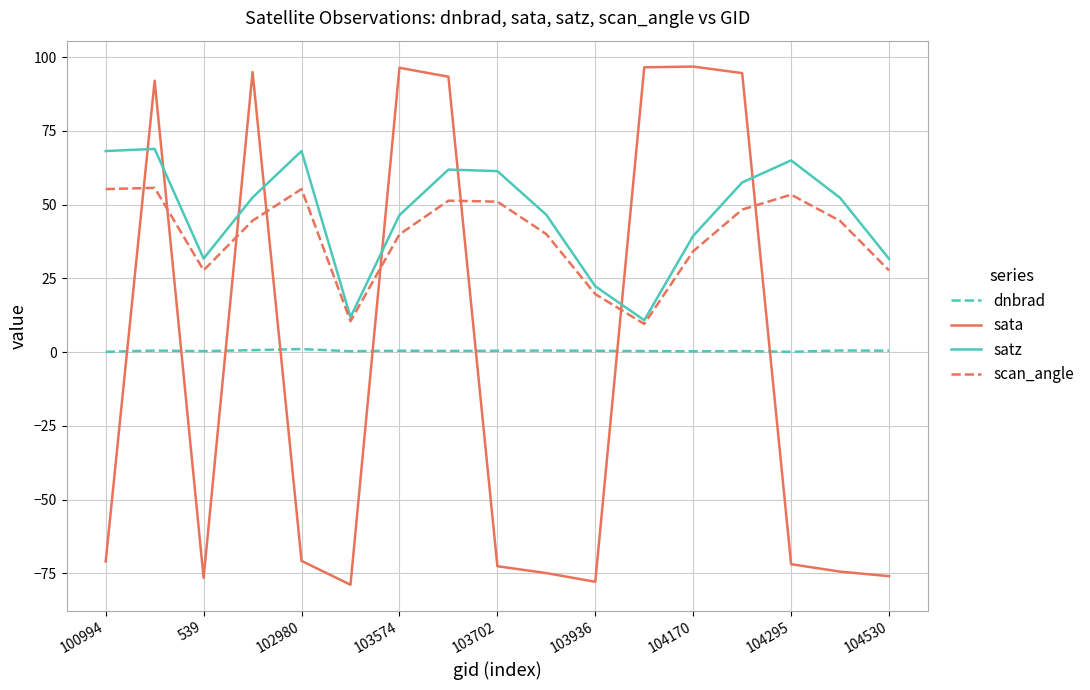

What is the minimum value for scan_angle?

9.6